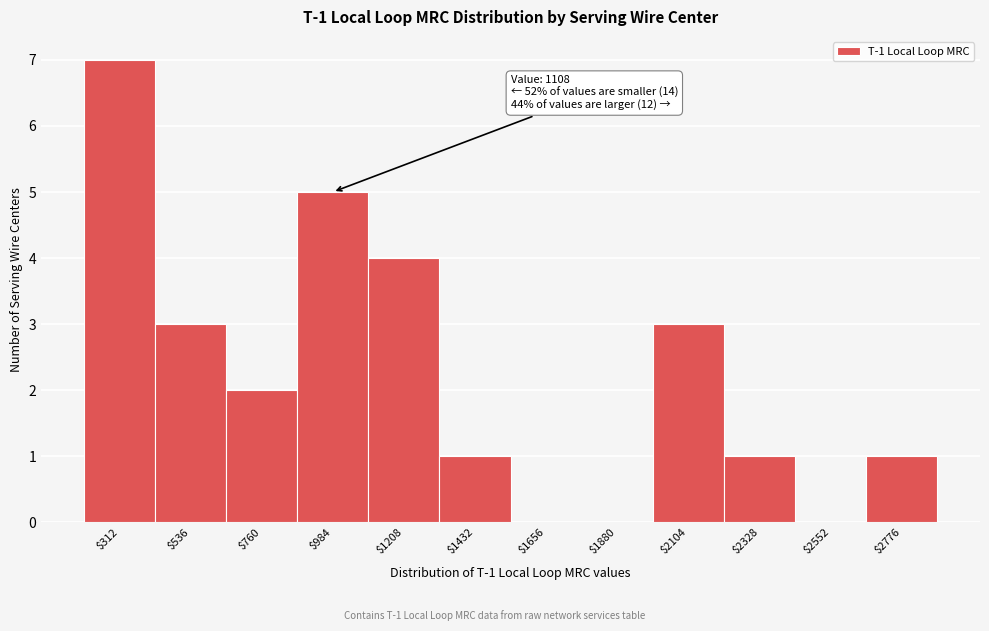

What is the maximum value shown in the chart?

7